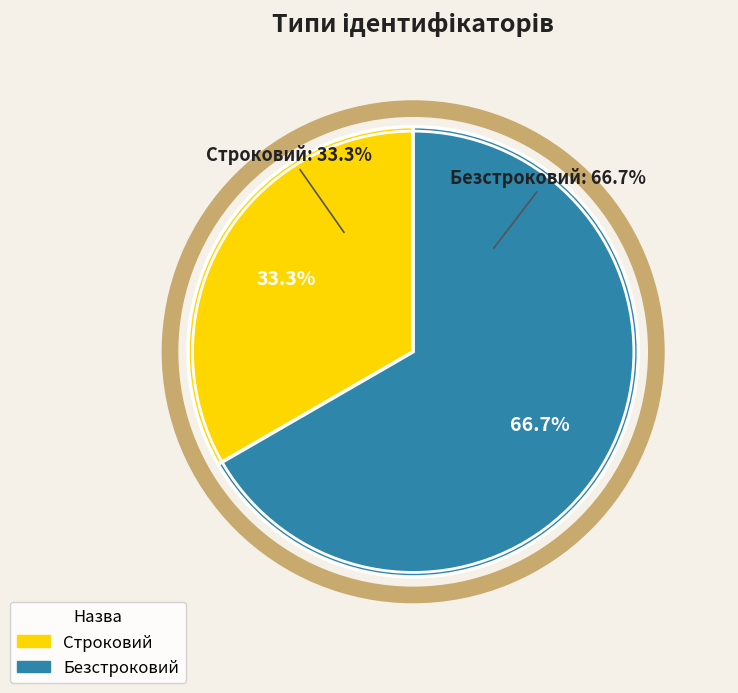

What is the change in value from Строковий to Безстроковий?

+1